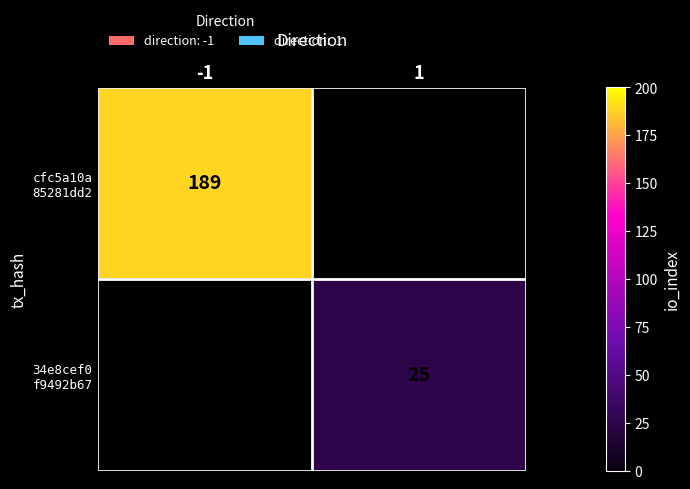

List the series in order of their overall mean, lowest first.

cfc5a10a 85281dd2, 34e8cef0 f9492b67